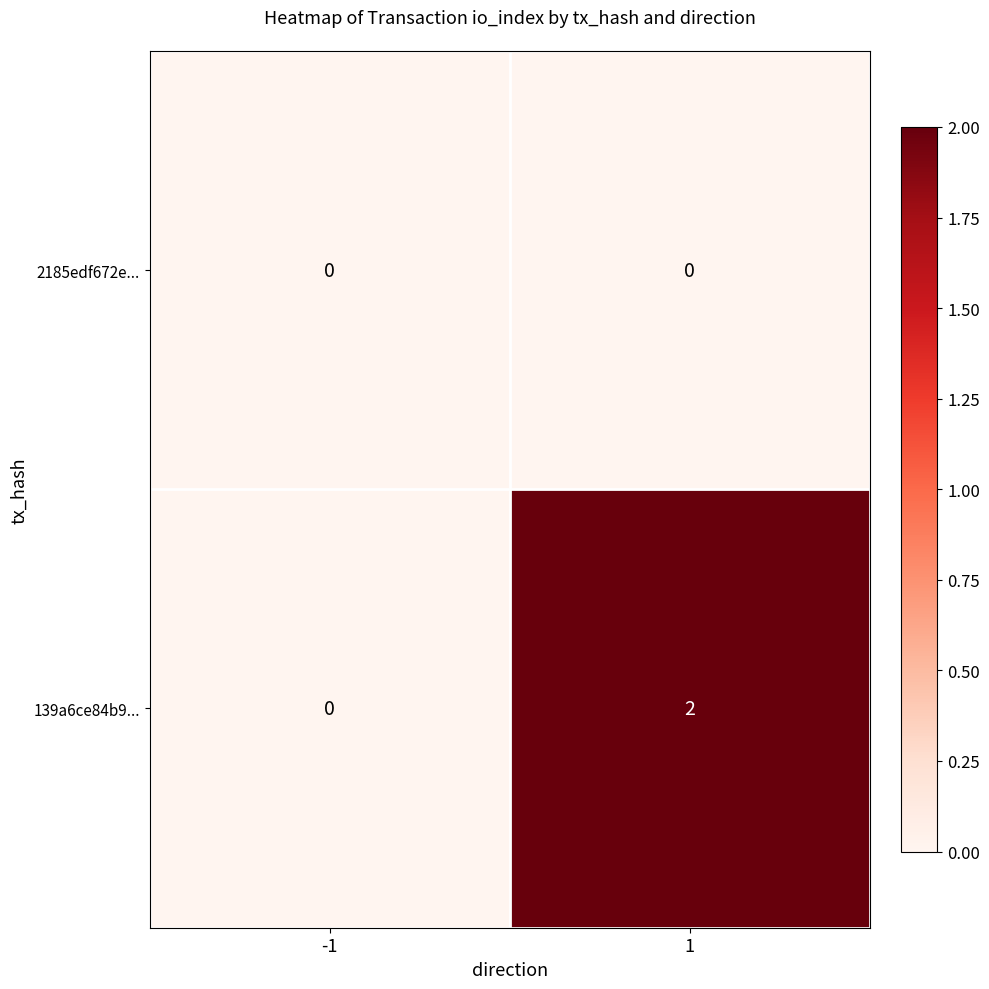

Which series has the largest total across all categories?

139a6ce84b9...